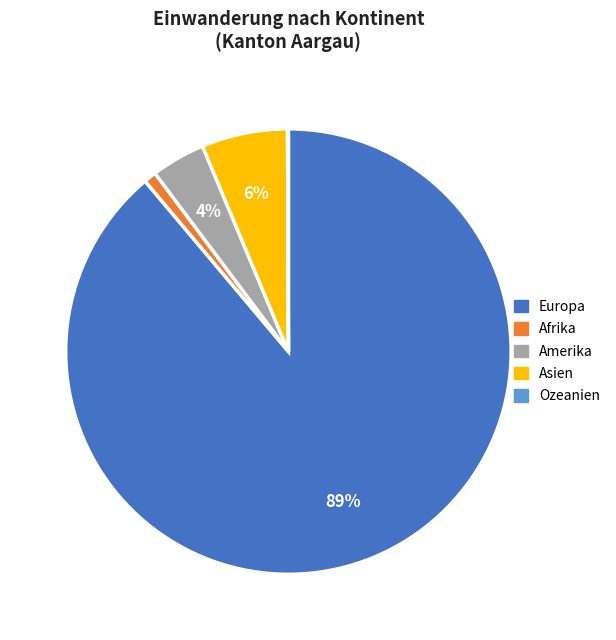

Between Europa and Afrika, which is larger?

Europa